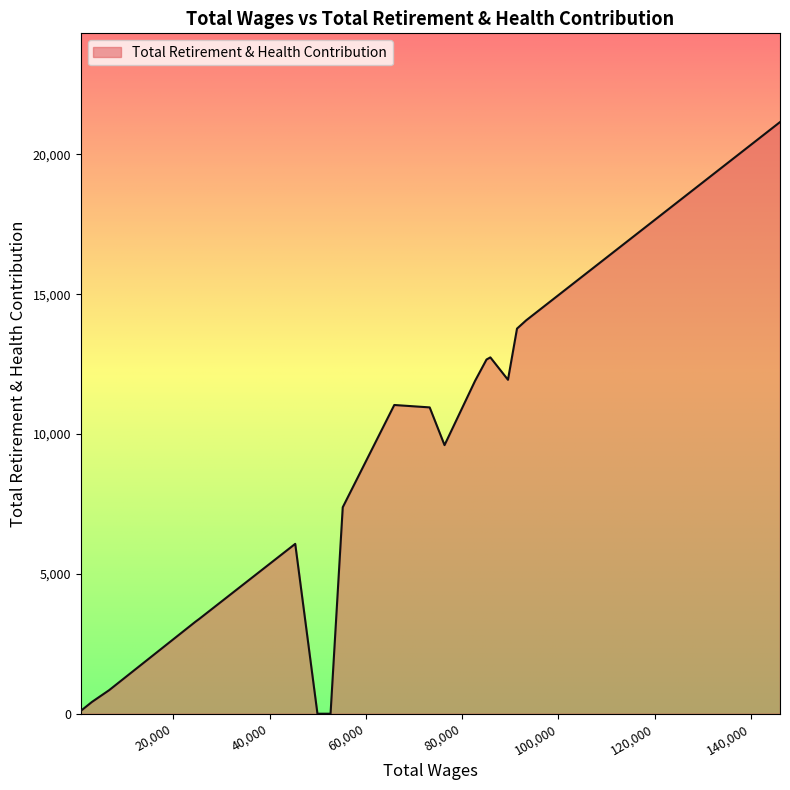

What is the difference between the maximum and minimum values?

21153